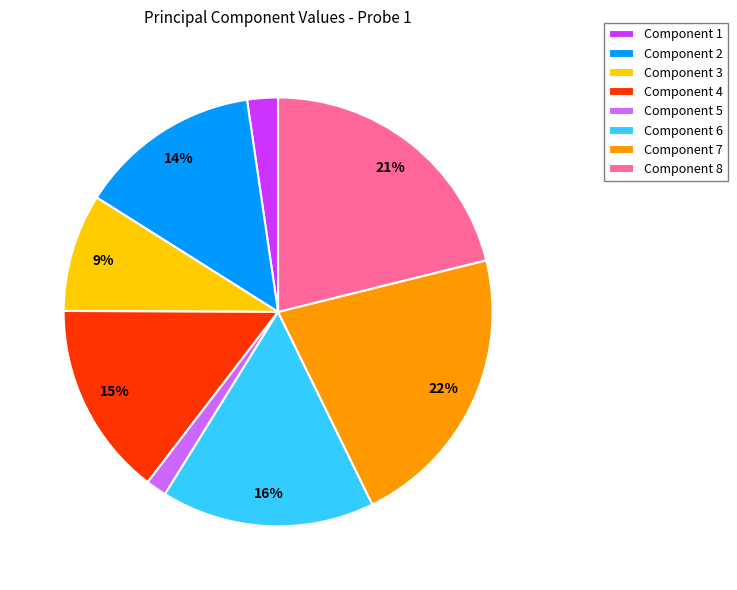

Is there a majority slice in this chart?

No